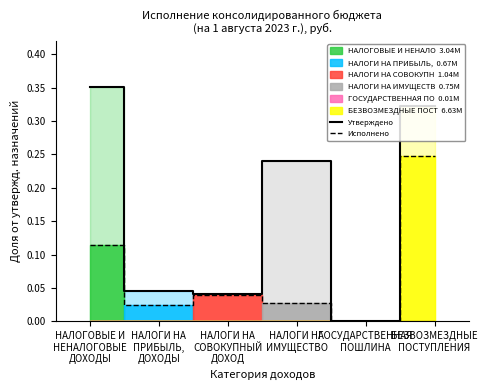

True or false: Исполнено and Утверждено cross at least once.

False